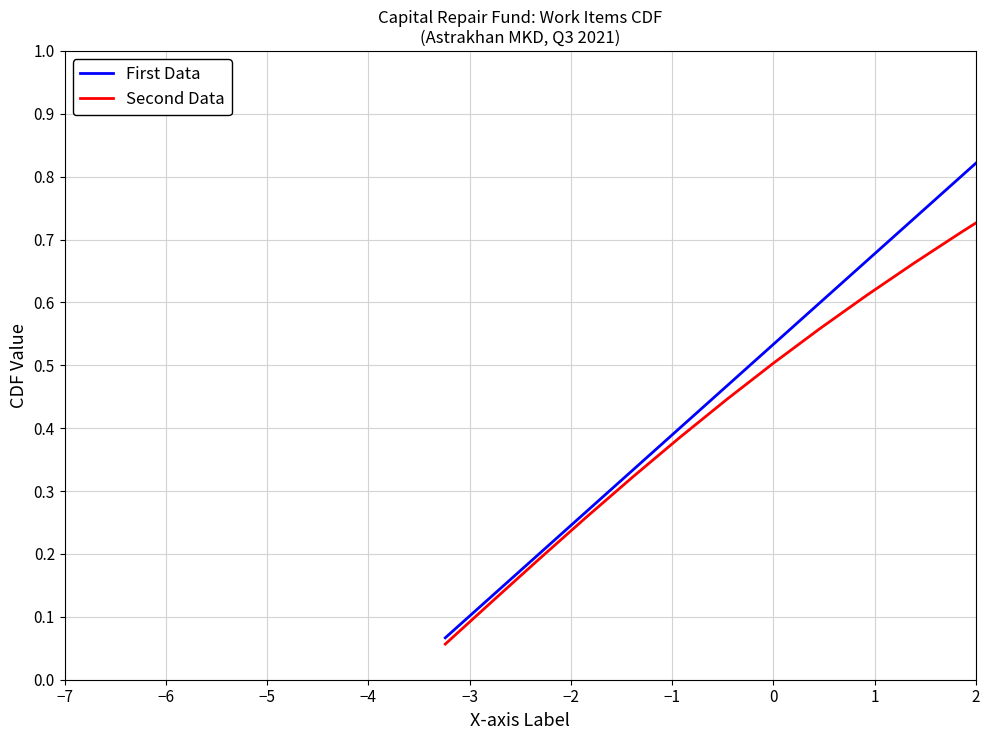

List the series in order of their overall mean, lowest first.

Second Data, First Data